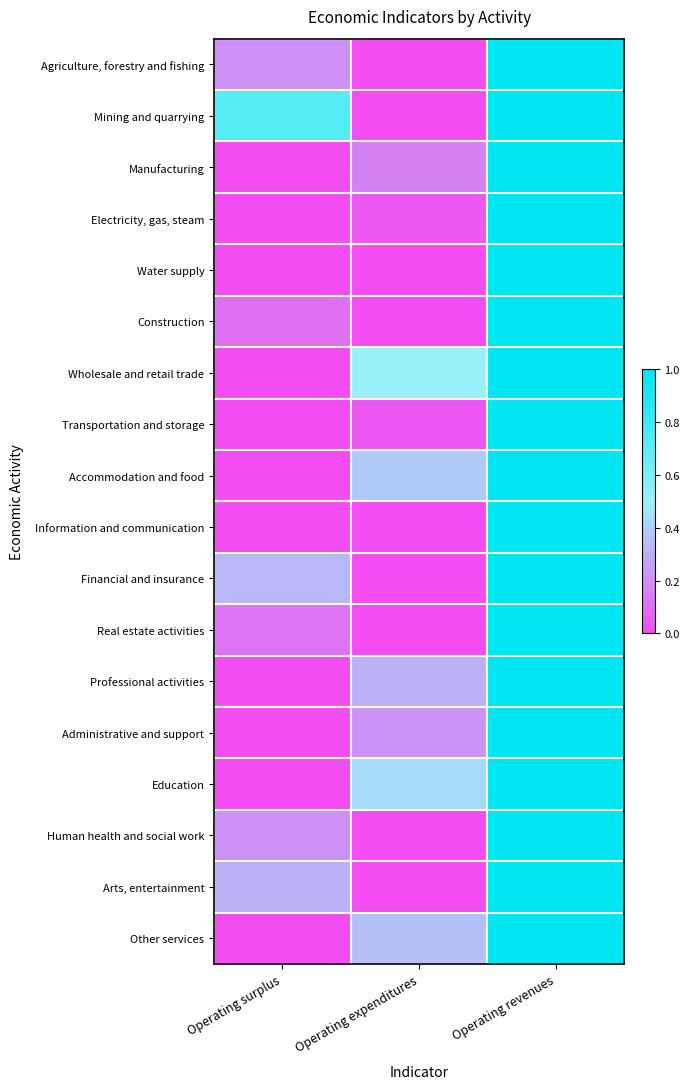

Count the number of data series in this chart.

18